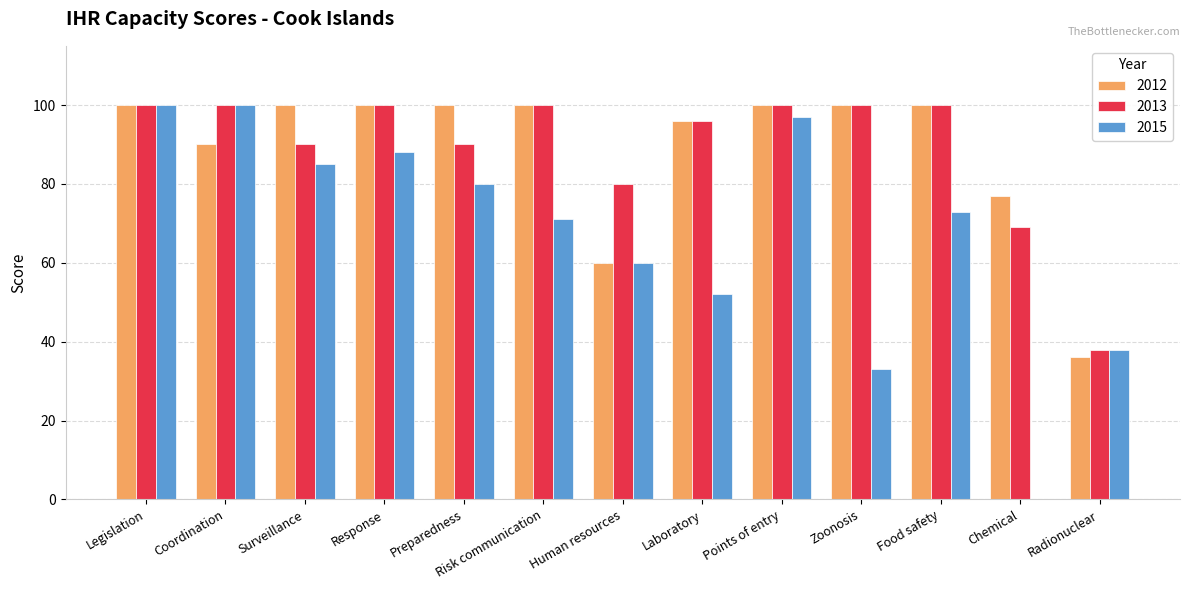

How many series are shown in this chart?

3